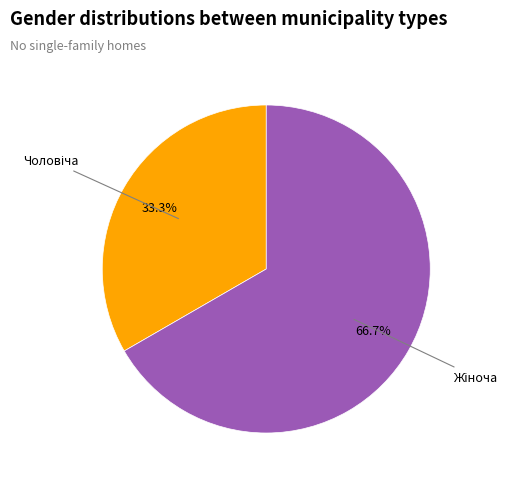

Does any single category account for the majority?

Yes